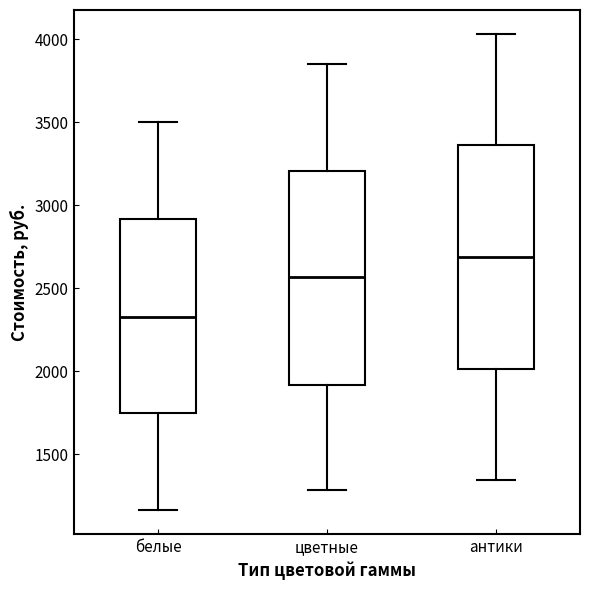

Comparing the boxes themselves (not the whiskers), which one is the tallest?

антики